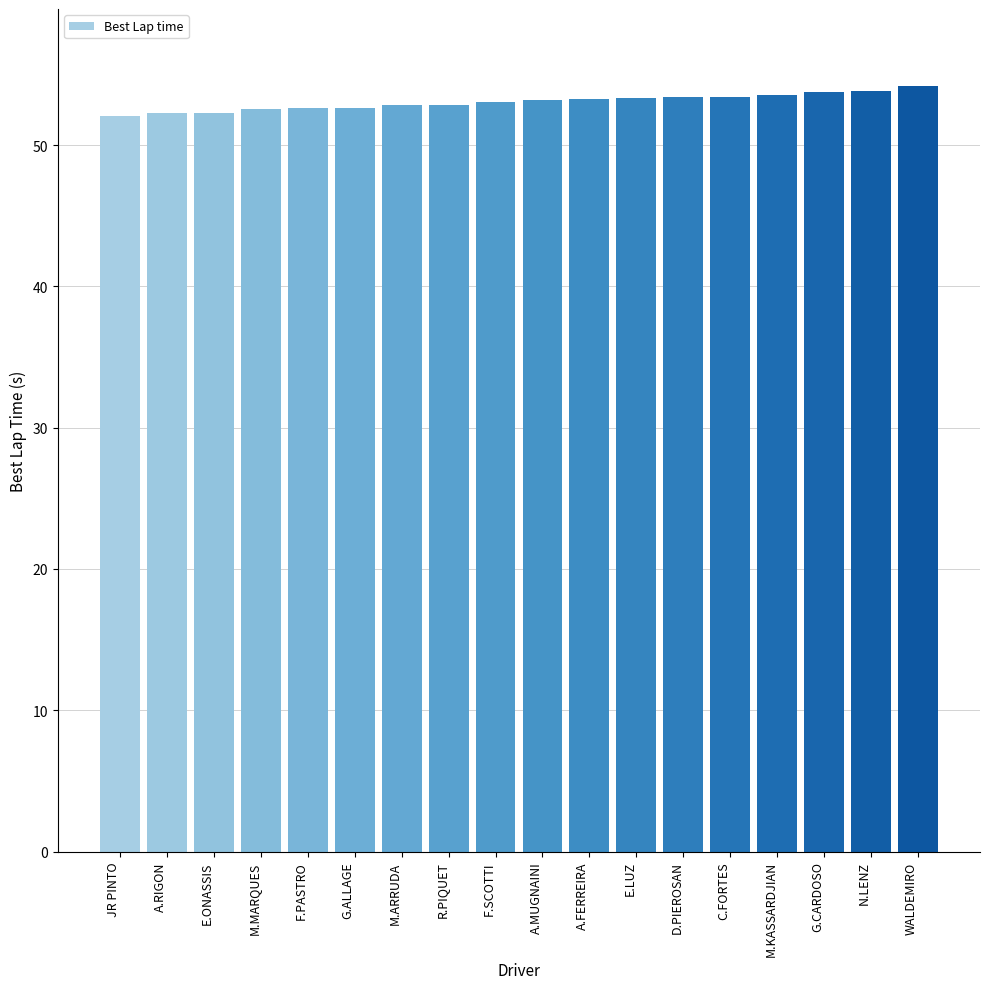

What is the minimum value shown in the chart?

52.1